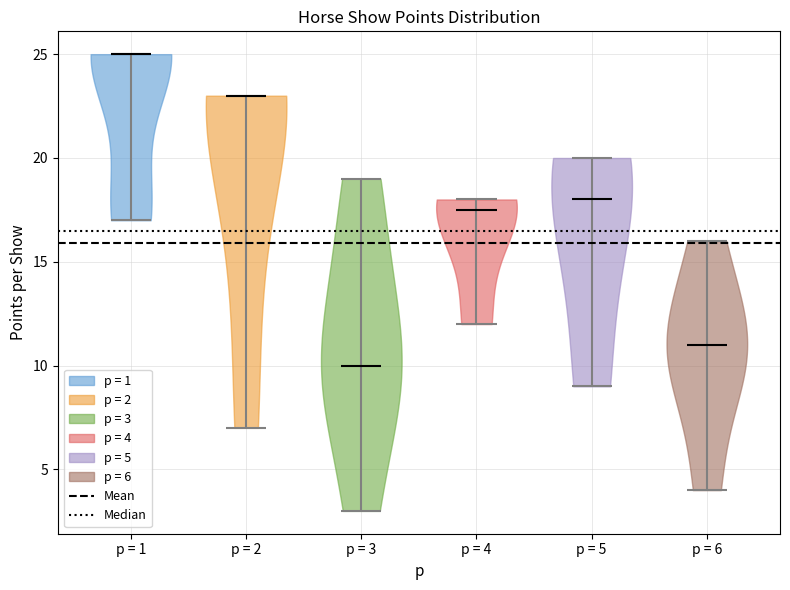

Which violin has the lowest median line?

p = 3